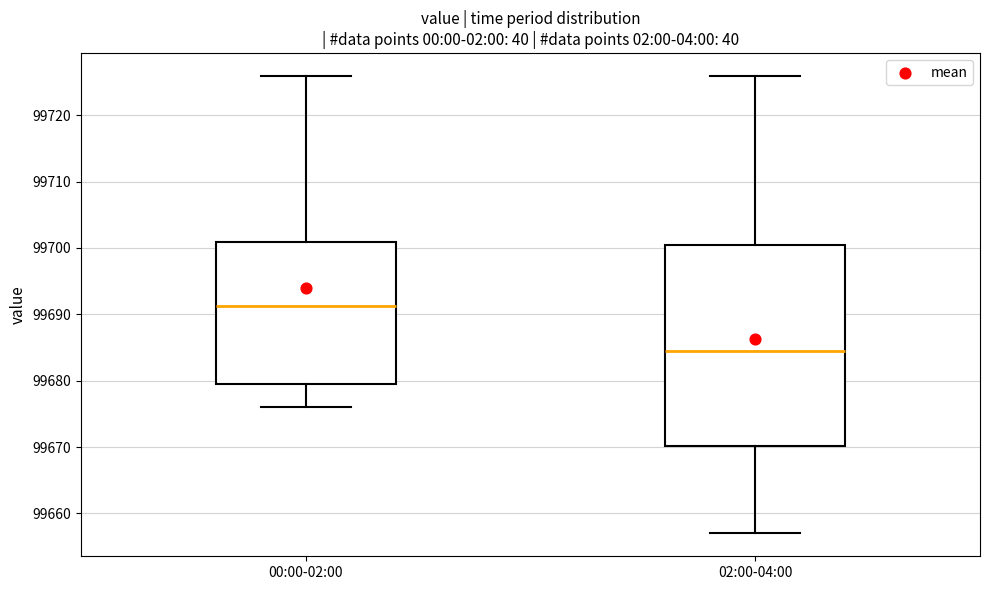

Which box's median line is the highest?

00:00-02:00